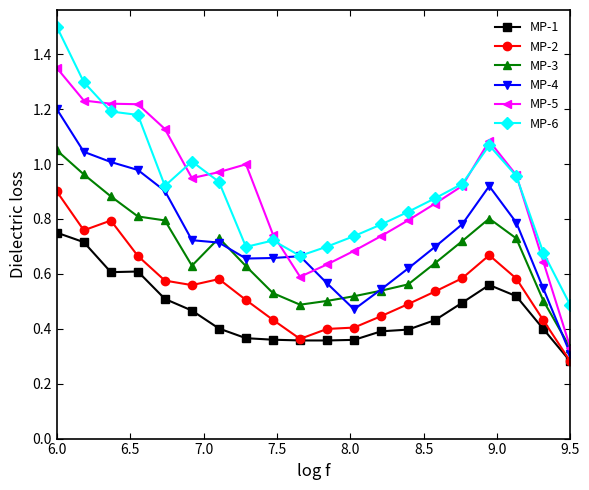

Which series has the widest spread of values?

MP-5